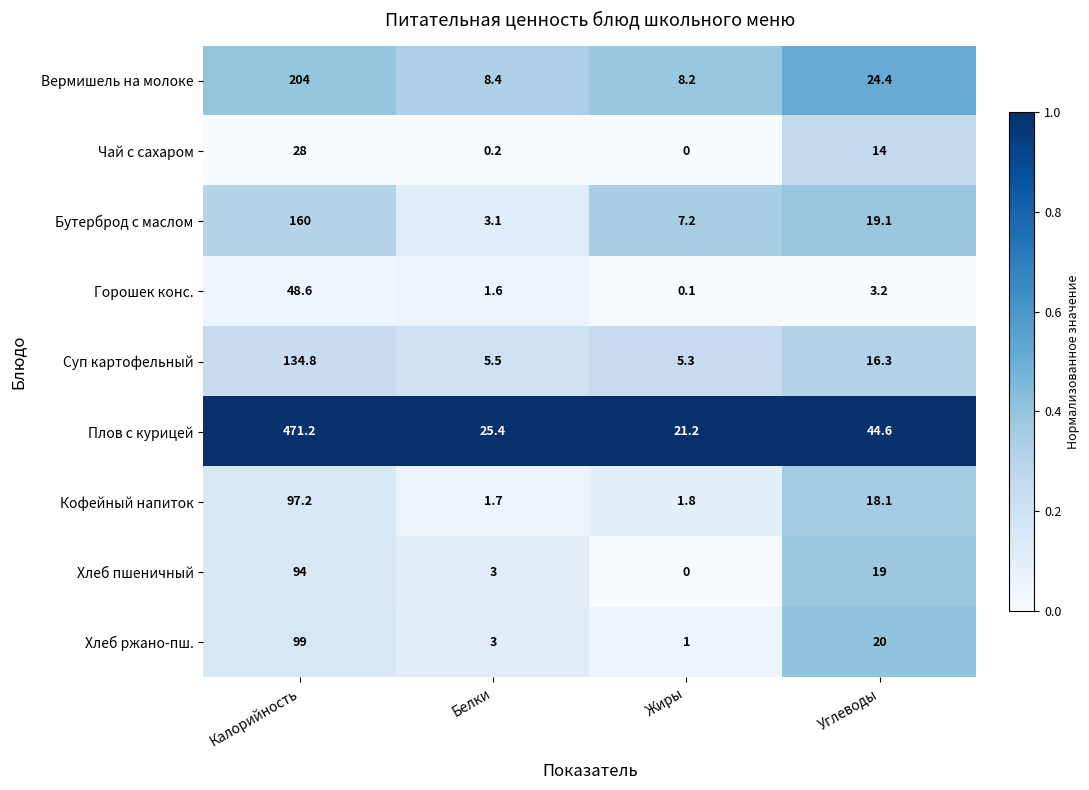

At Углеводы, list the series in order from largest to smallest.

Плов с курицей, Вермишель на молоке, Хлеб ржано-пш., Бутерброд с маслом, Хлеб пшеничный, Кофейный напиток, Суп картофельный, Чай с сахаром, Горошек конс.